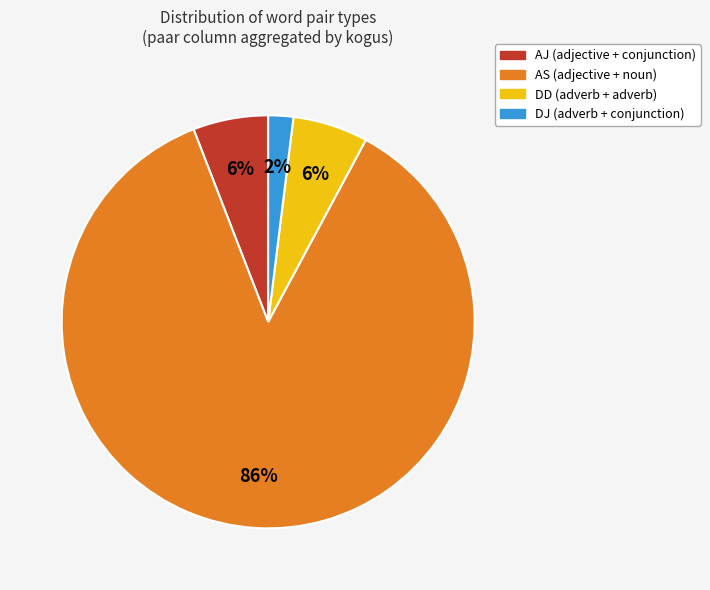

Is there any slice that represents more than half of the pie?

Yes